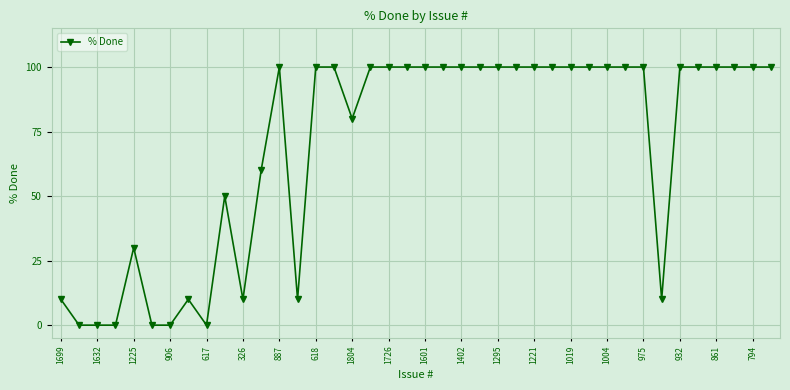

True or false: the data has more than 2 interior local peaks.

True